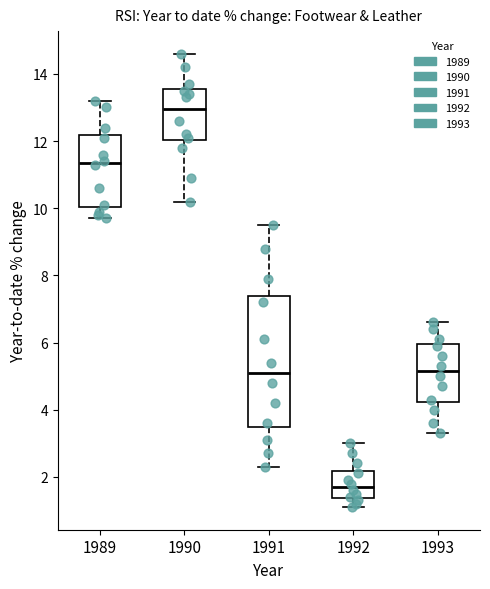

Reading left to right, transcribe this box plot: for each box, give where its median line is, the range the box spans, and where its two whiskers end, as read against the y-axis. The values are not printed on the chart, so give them approximately, as read against the axis.

1989: median 11.4, box 10.0 to 12.2, whiskers 9.8 to 13.2
1990: median 13.0, box 12.0 to 13.6, whiskers 10.2 to 14.6
1991: median 5.2, box 3.4 to 7.4, whiskers 2.4 to 9.6
1992: median 1.8, box 1.4 to 2.2, whiskers 1.2 to 3.0
1993: median 5.2, box 4.2 to 6.0, whiskers 3.4 to 6.6